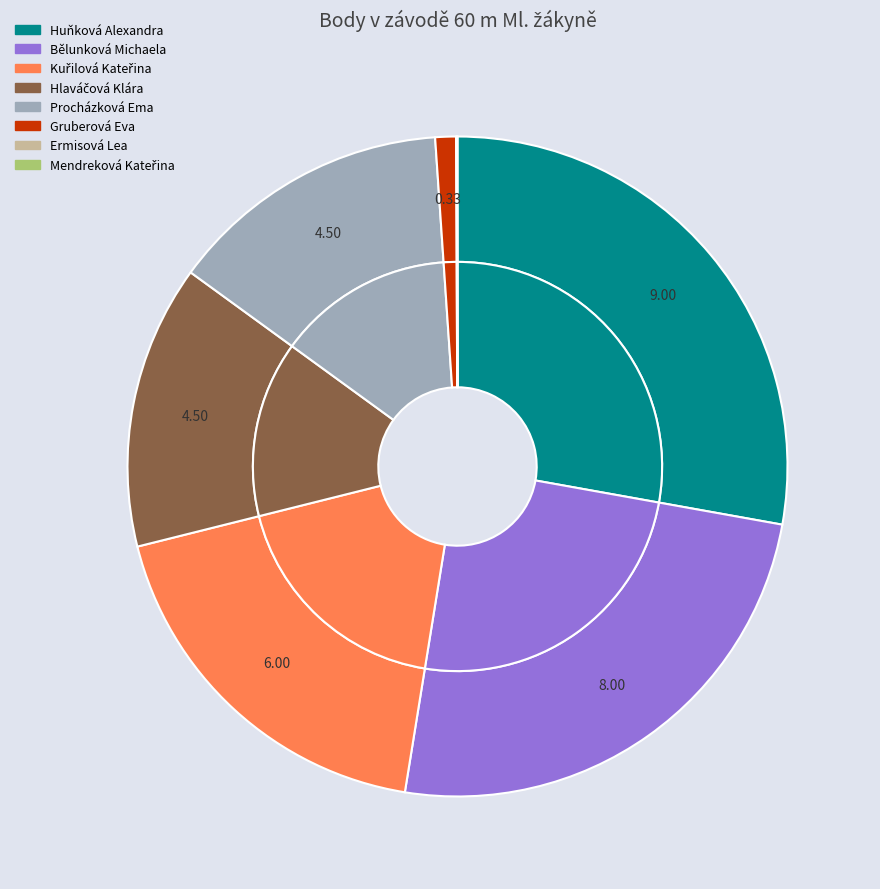

To the nearest percent, what is the average slice percentage?

12%